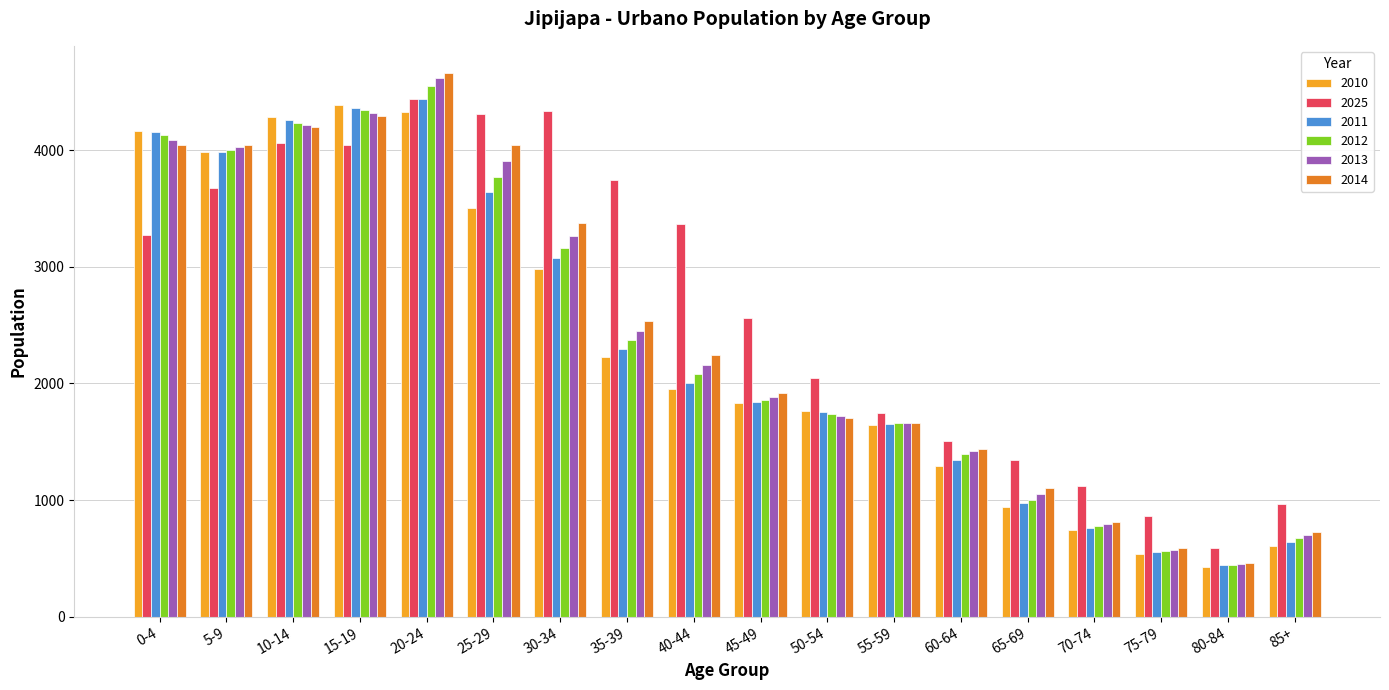

What are all the series names shown in the legend?

2010, 2025, 2011, 2012, 2013, 2014